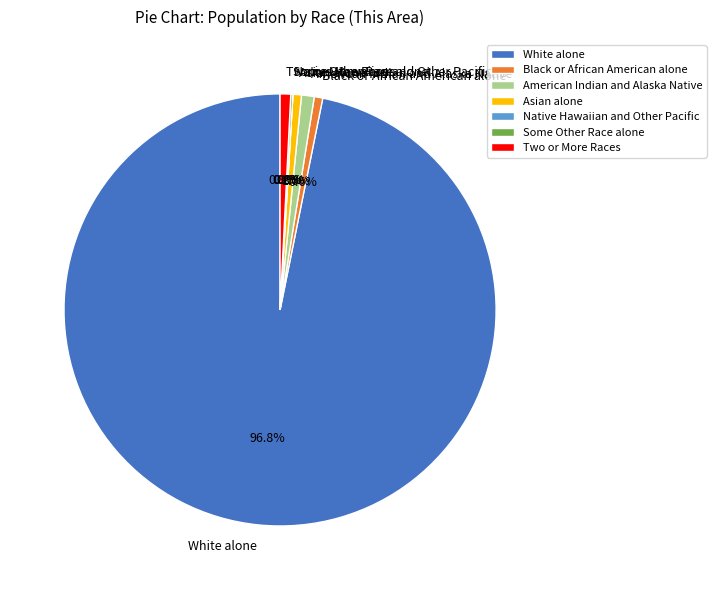

Which has a higher value, Native Hawaiian and Other Pacific or Two or More Races?

Two or More Races